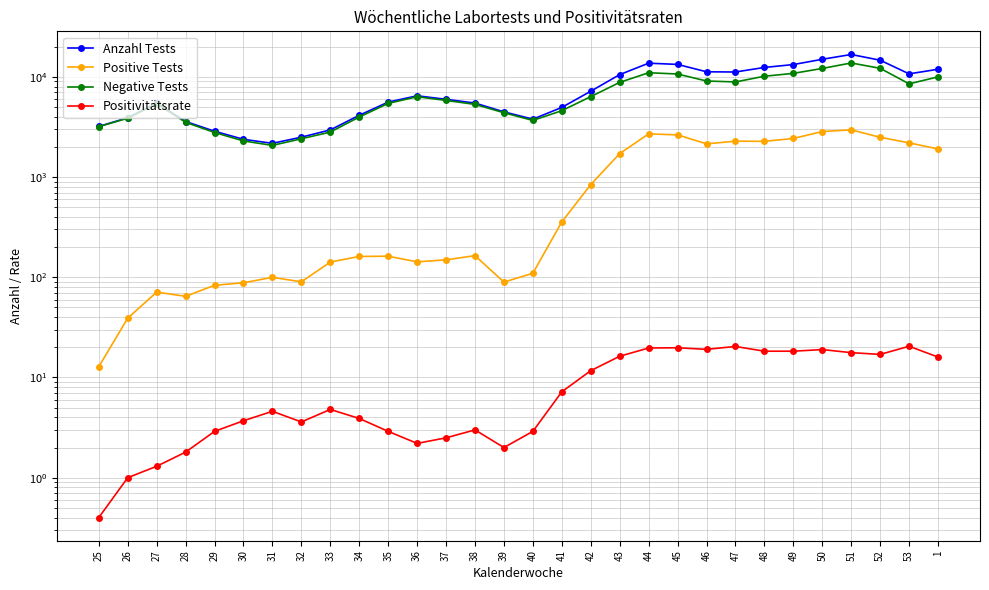

True or false: Positivitätsrate and Negative Tests cross at least once.

False